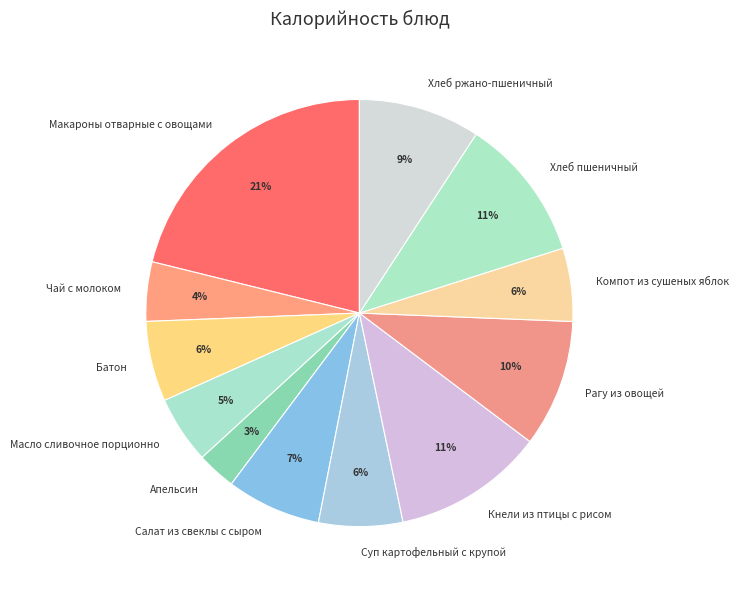

Which category has the smallest portion of the pie?

Апельсин